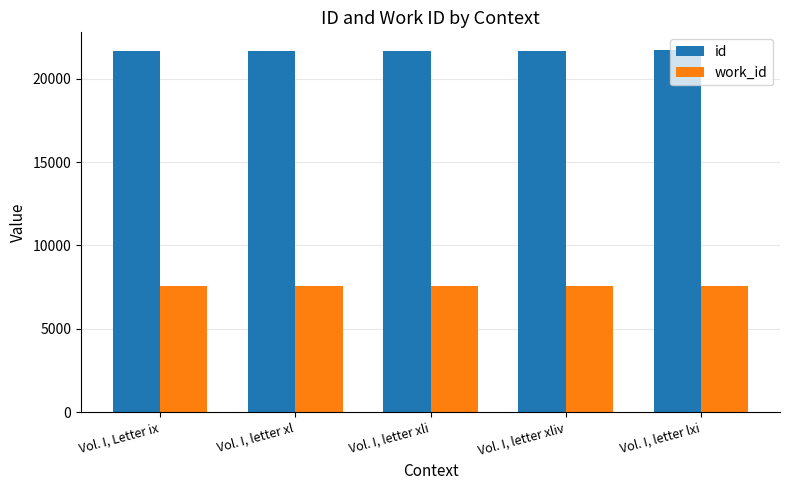

The value of id at Vol. I, letter lxi is 5429. True or false?

False